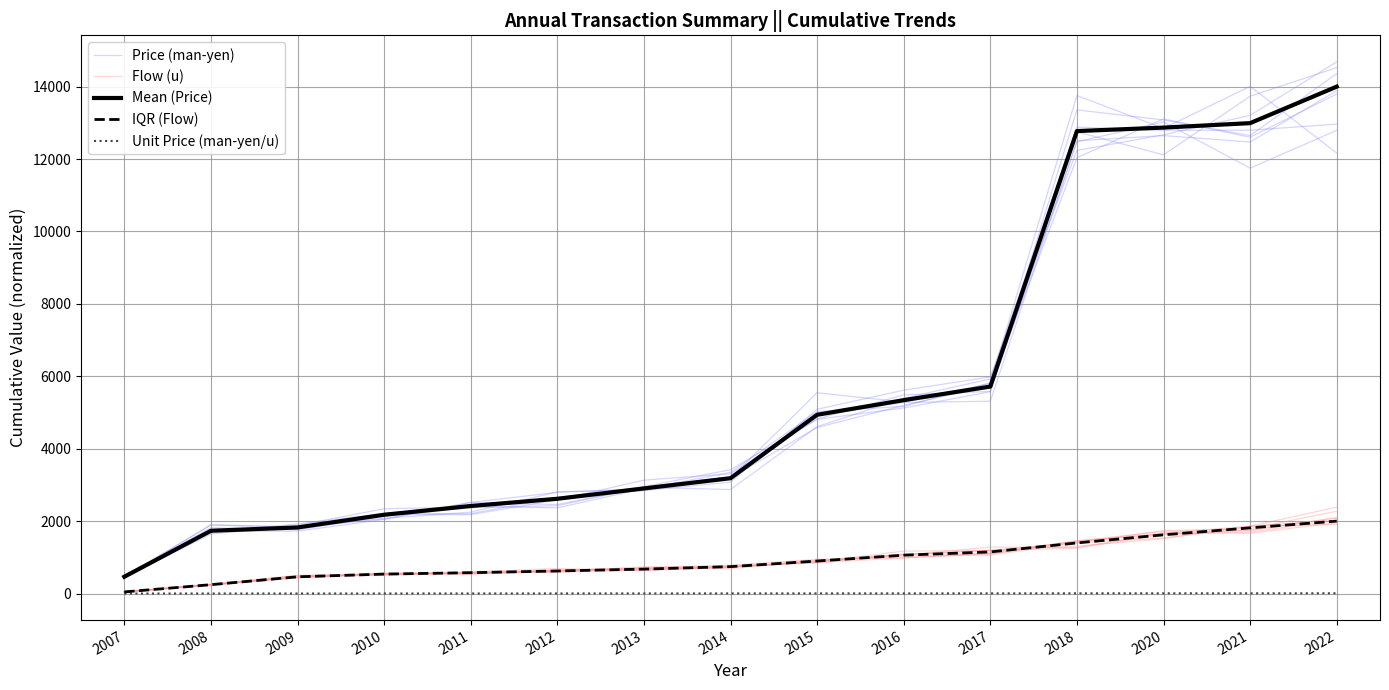

What is the approximate value of Unit Price (man-yen/u) at 2020?

6.0